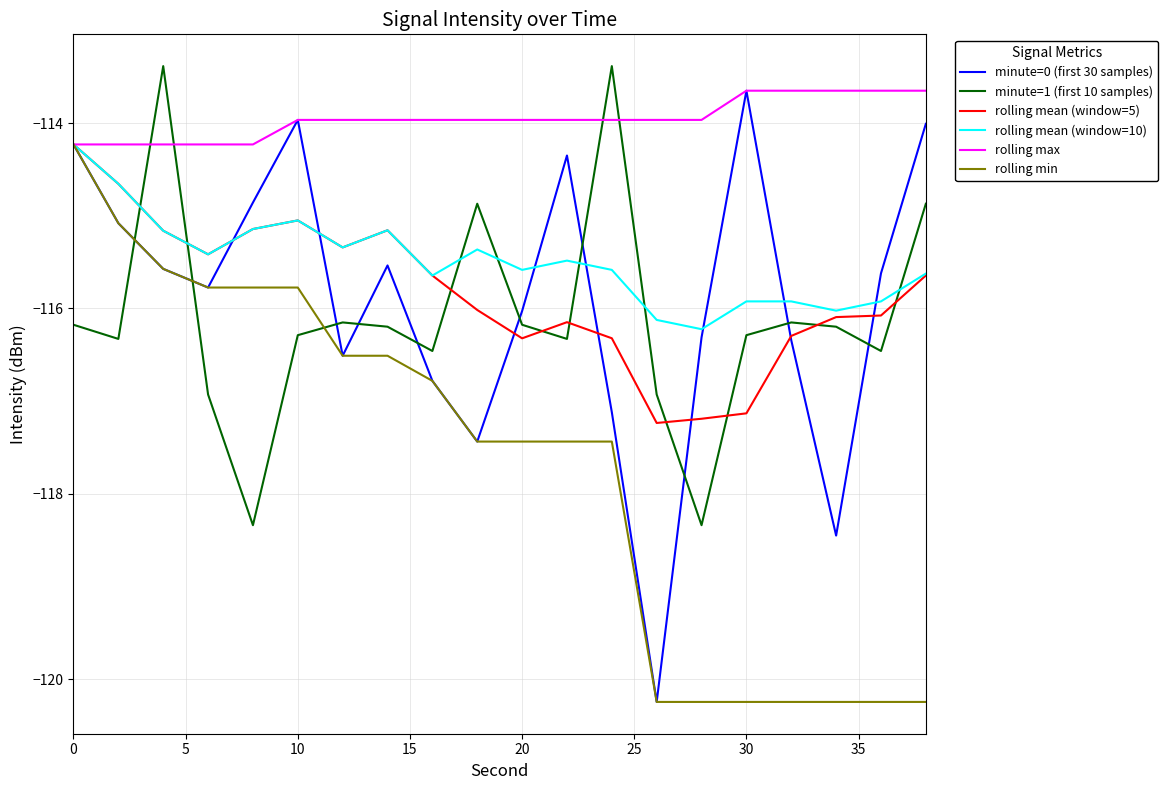

What is the minimum value for rolling mean (window=5)?

-117.2